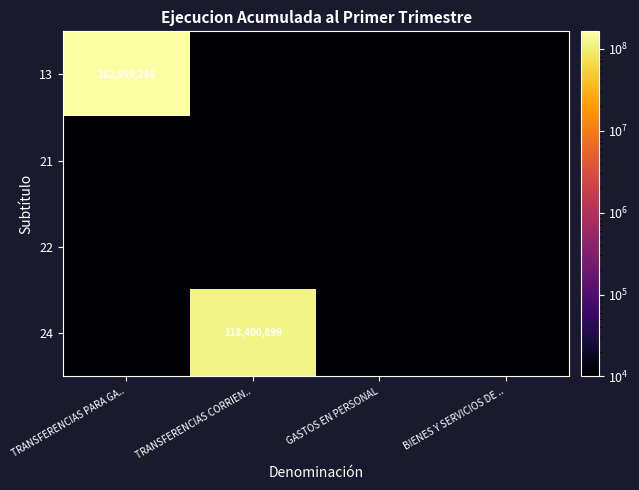

The value of 24 at TRANSFERENCIAS CORRIEN.. is 166404746. True or false?

False